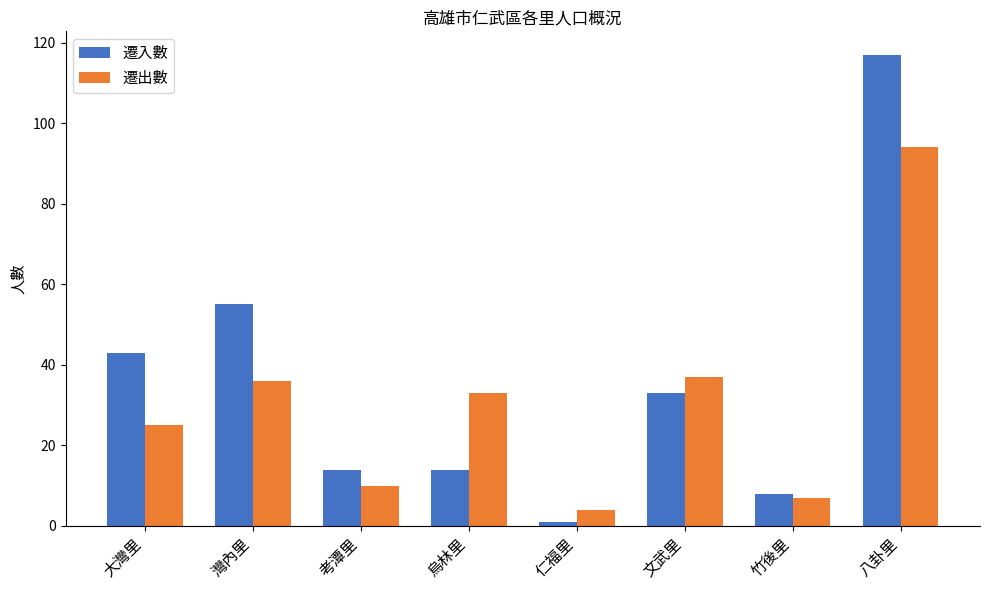

Which series has the widest spread of values?

遷入數